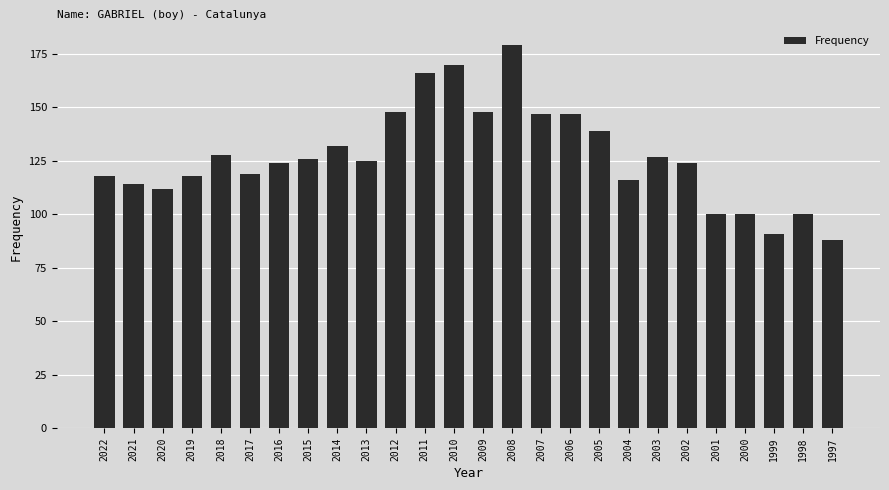

Reading left to right, what are all the values shown in this chart?

118	114	112	118	128	119	124	126	132	125	148	166	170	148	179	147	147	139	116	127	124	100	100	91	100	88